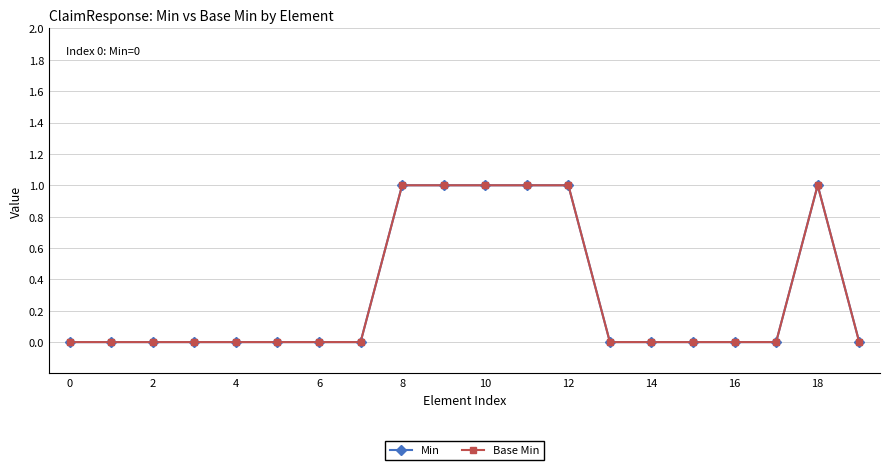

Which series has the widest spread of values?

Min